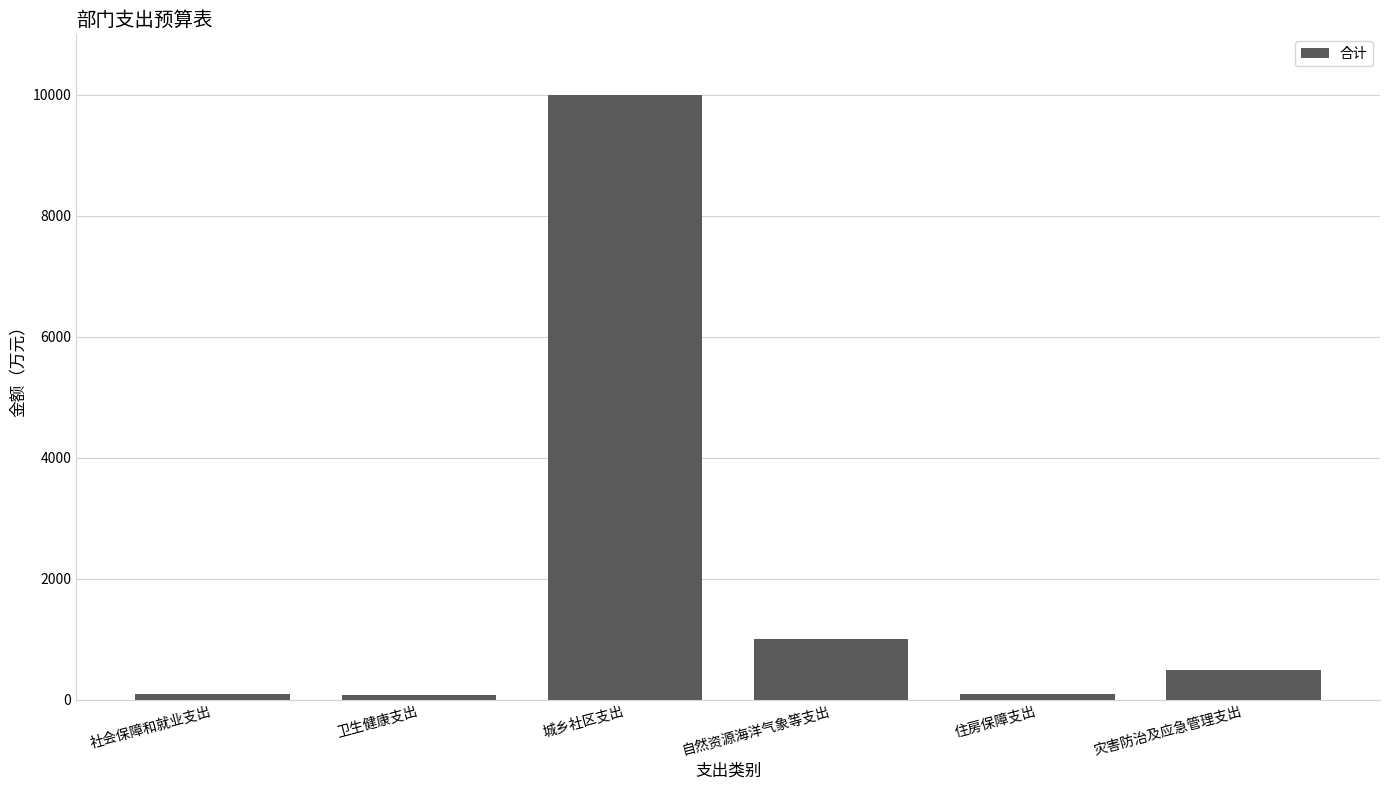

Which has a higher value, 自然资源海洋气象等支出 or 住房保障支出?

自然资源海洋气象等支出